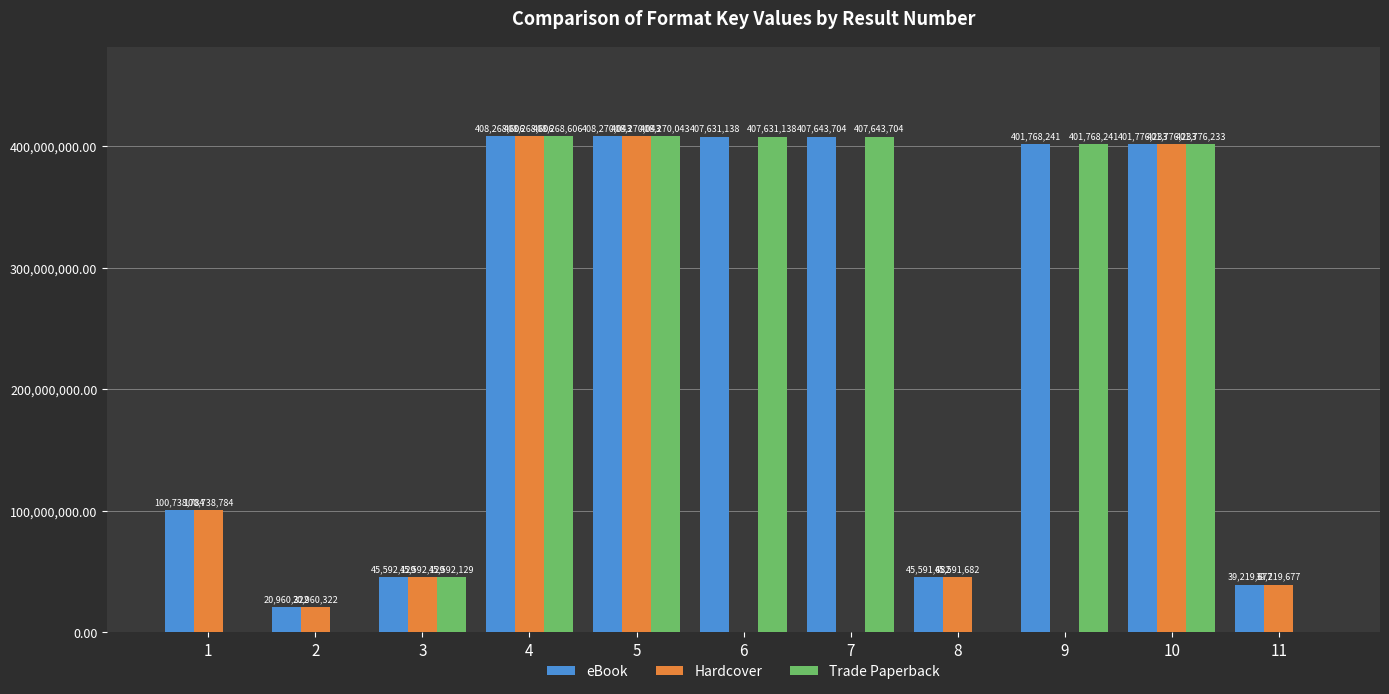

The eBook series shows 407643704 at 7. True or false?

True